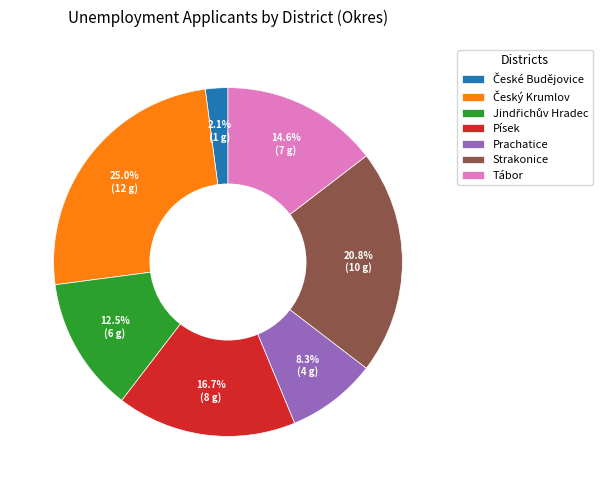

Is there any slice that represents more than half of the pie?

No